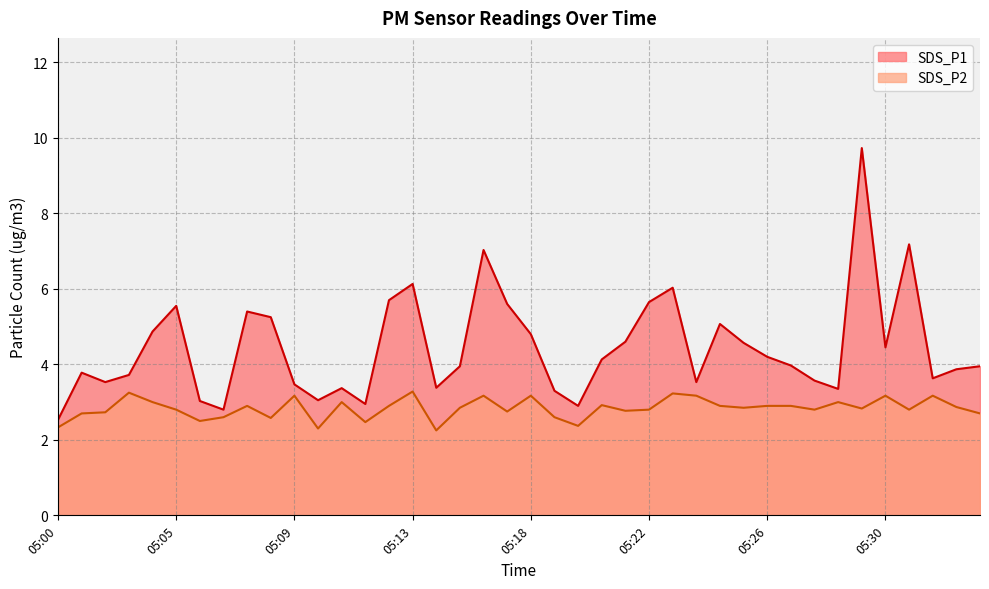

What is the sum of all SDS_P2 values?

113.5